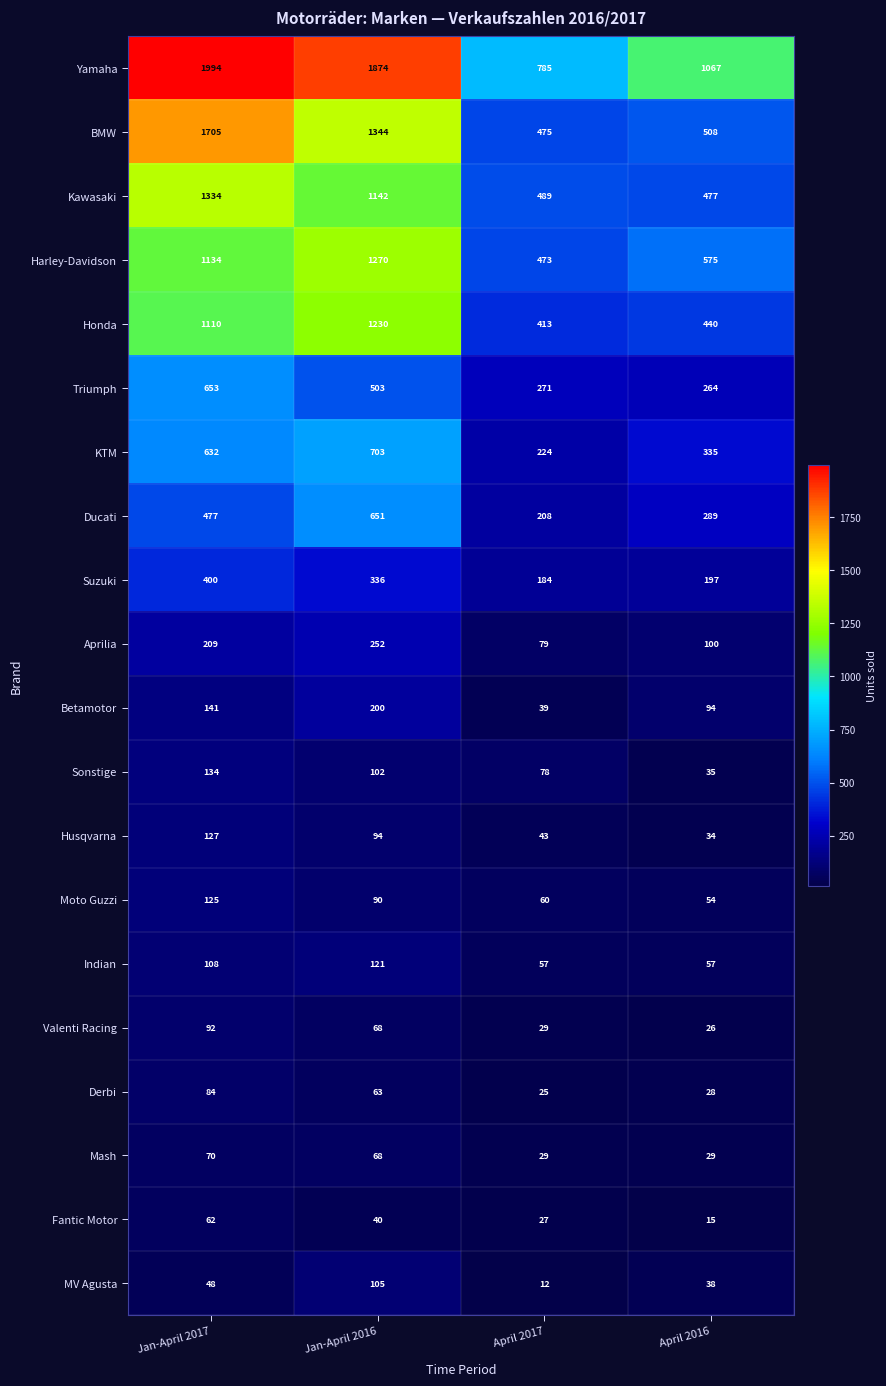

What is the approximate value of Derbi at April 2016?

28